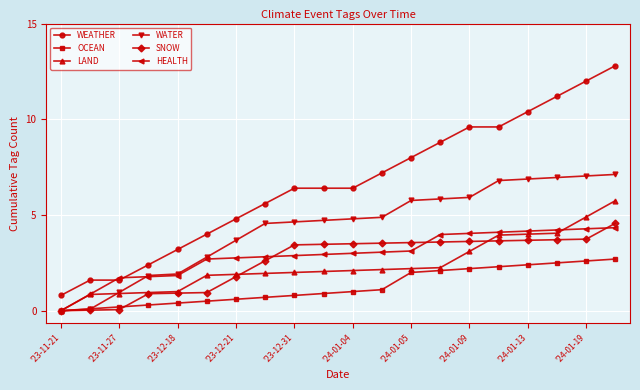

Which series has the largest total across all categories?

WEATHER